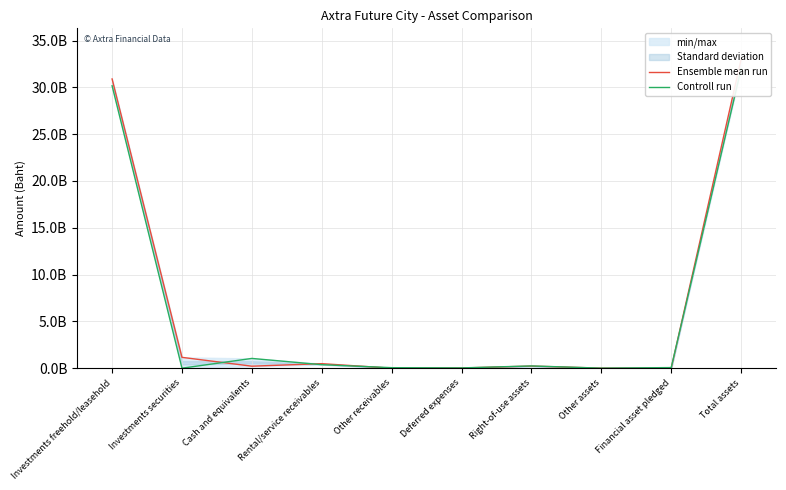

Between Investments freehold/leasehold and Total assets, which is larger?

Total assets